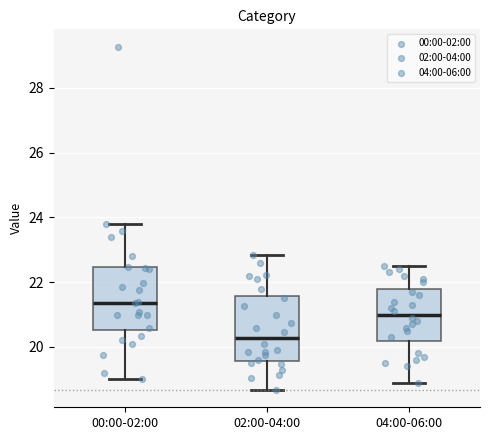

Reading left to right, read every box against the y-axis: the position of its median line, the range the box covers, and the ends of its whiskers. The values are not printed on the chart, so give them approximately, as read against the axis.

00:00-02:00: median 21.4, box 20.6 to 22.4, whiskers 19.0 to 23.8
02:00-04:00: median 20.2, box 19.6 to 21.6, whiskers 18.6 to 22.8
04:00-06:00: median 21.0, box 20.2 to 21.8, whiskers 19.0 to 22.6